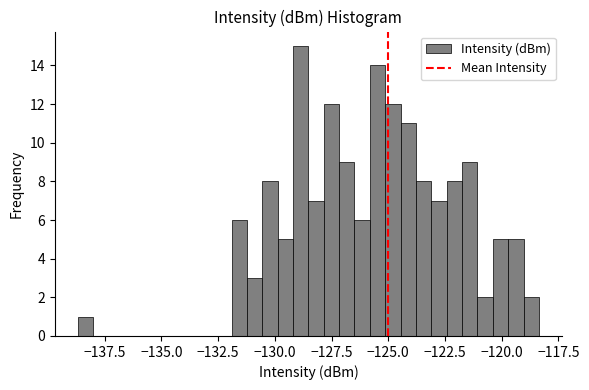

Read against the x-axis, roughly where is the centre of the tallest bar?

-129.0